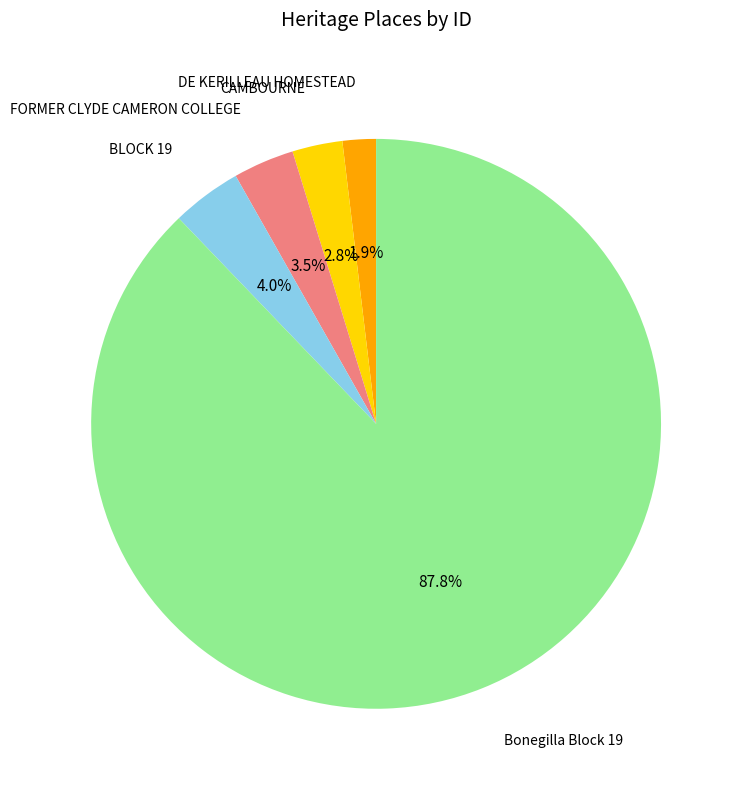

Is there a majority slice in this chart?

Yes